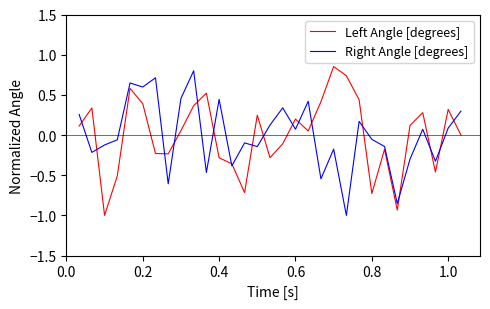

What is the lowest value of the Right Angle [degrees] series?

-1.0